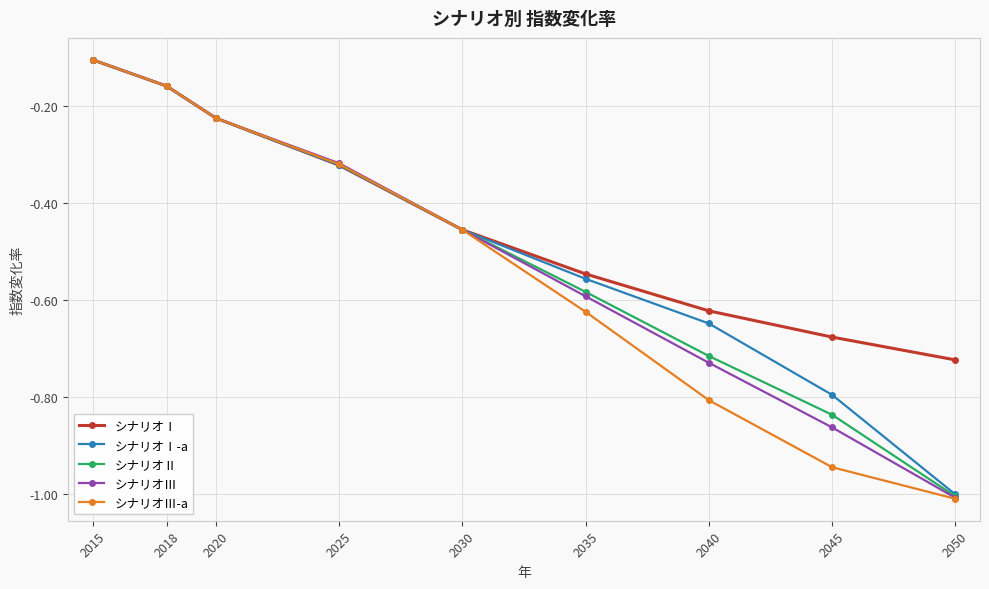

Which series changed the most between 2035 and 2050?

シナリオⅠ-a